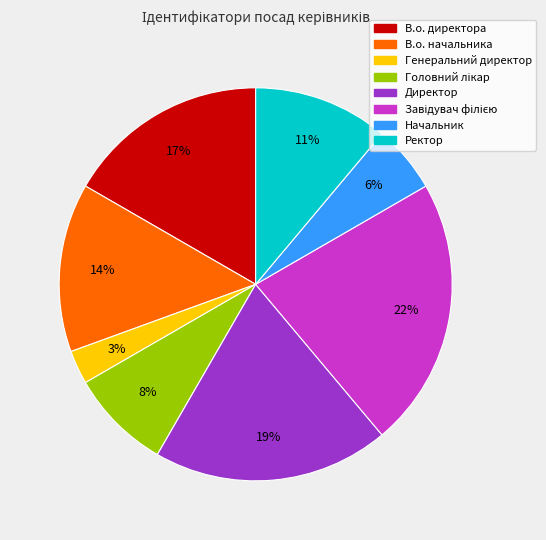

Does В.о. начальника represent more than half of the total?

No